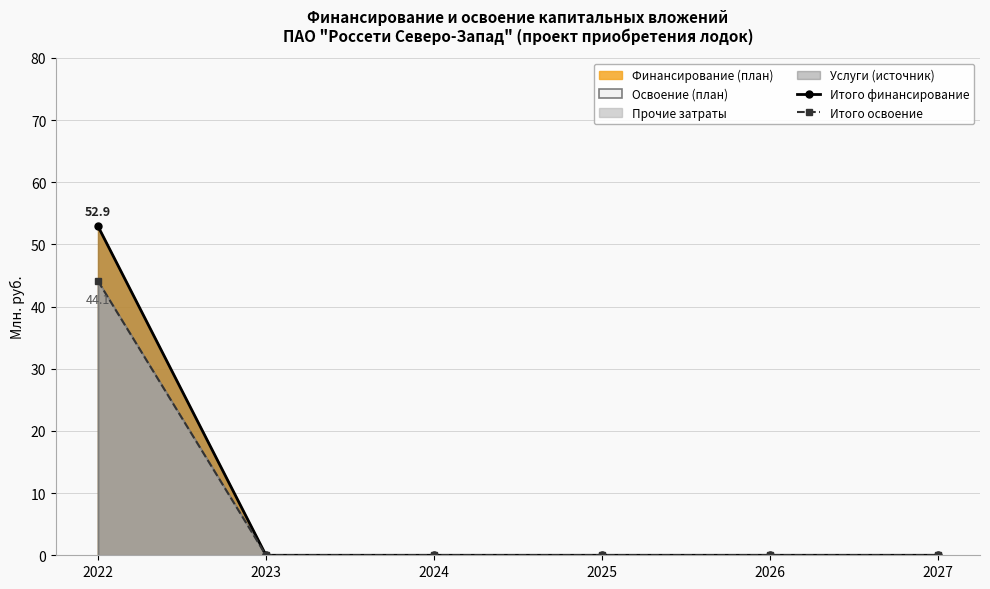

True or false: Итого финансирование and Итого освоение cross at least once.

False